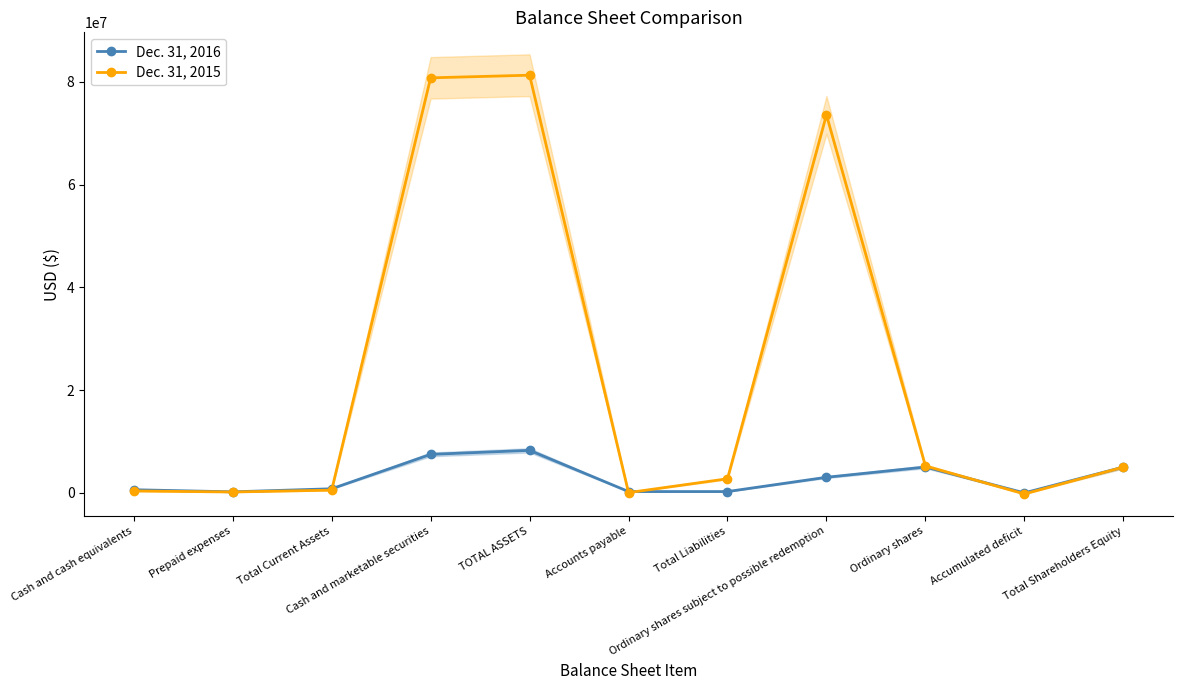

At which label is Dec. 31, 2015 closest to 40526770?

Ordinary shares subject to possible redemption